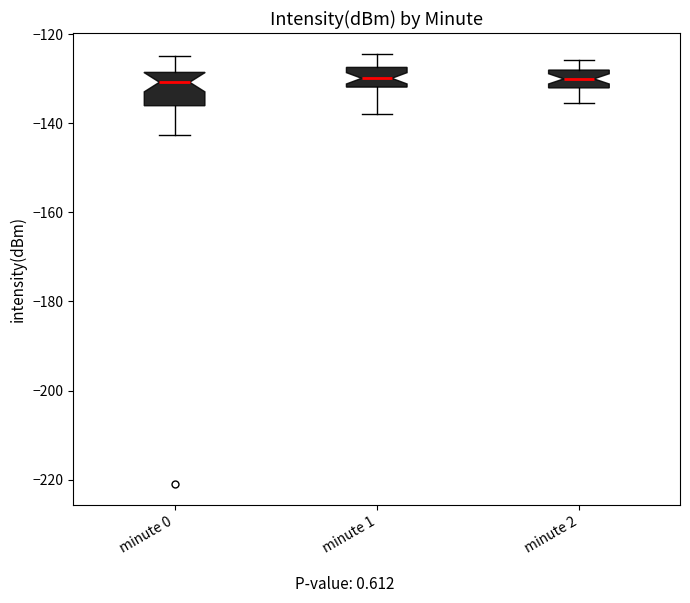

Reading left to right, transcribe this box plot: for each box, give where its median line is, the range the box spans, and where its two whiskers end, as read against the y-axis. The values are not printed on the chart, so give them approximately, as read against the axis.

minute 0: median -130, box -136 to -128, whiskers -142 to -124
minute 1: median -130, box -132 to -128, whiskers -138 to -124
minute 2: median -130, box -132 to -128, whiskers -136 to -126